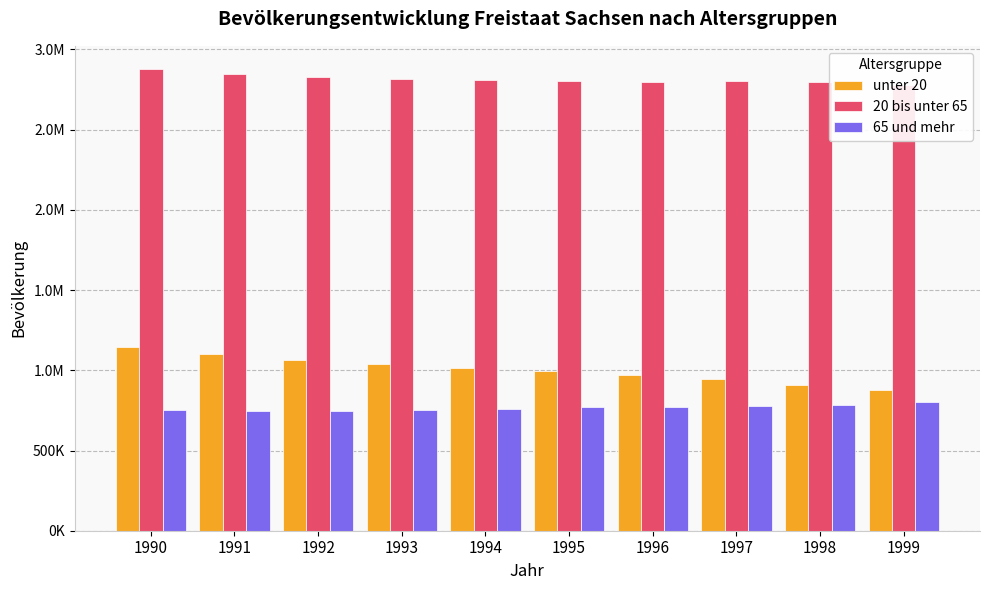

Where does the 65 und mehr series first go above 768896?

1996